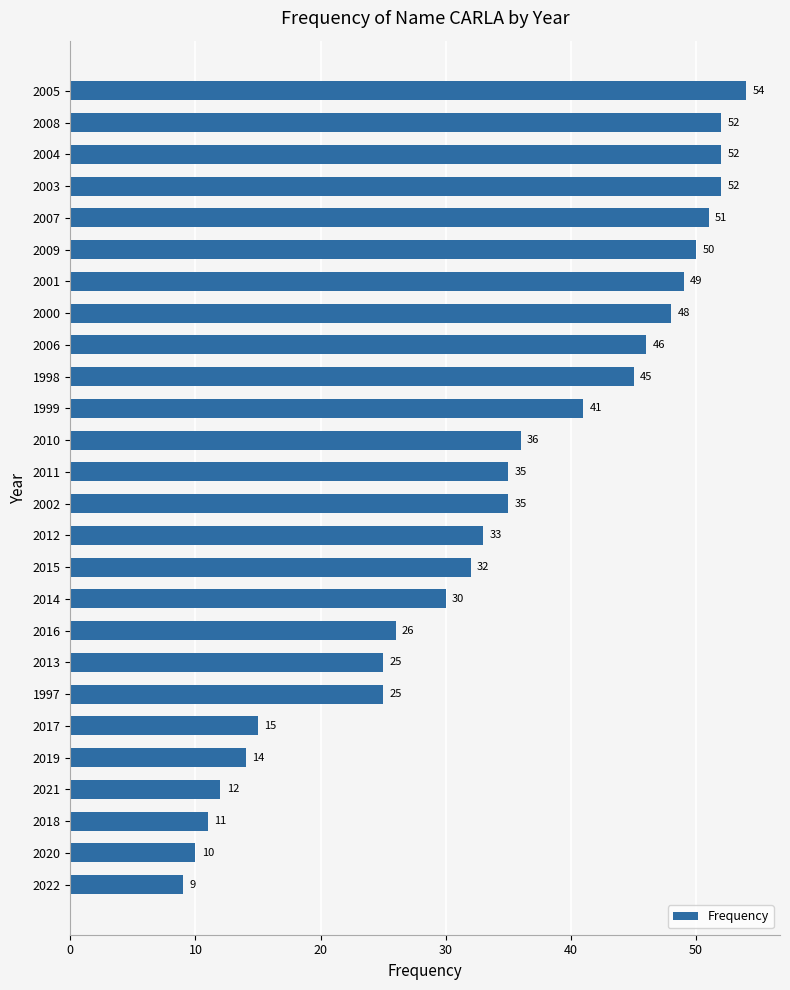

True or false: the data shows 20 at 2021.

False